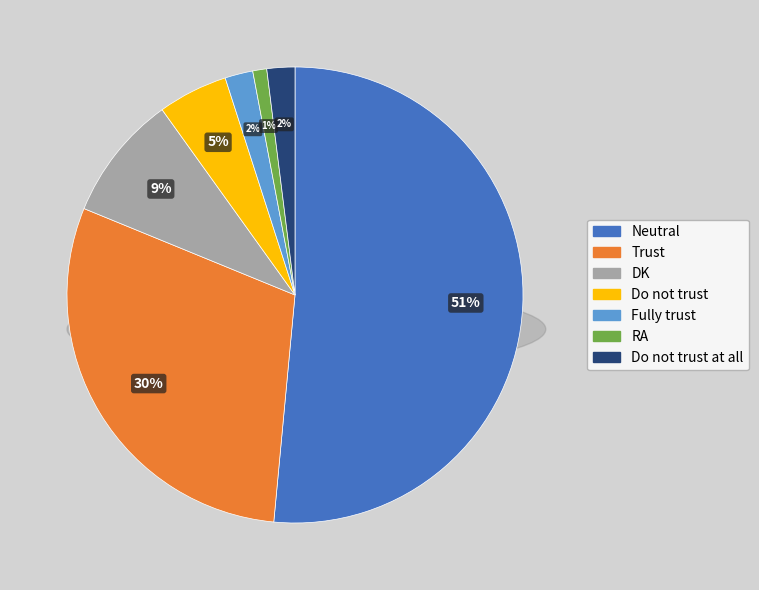

Rank the categories by value from highest to lowest.

Neutral, Trust, DK, Do not trust, Fully trust, Do not trust at all, RA